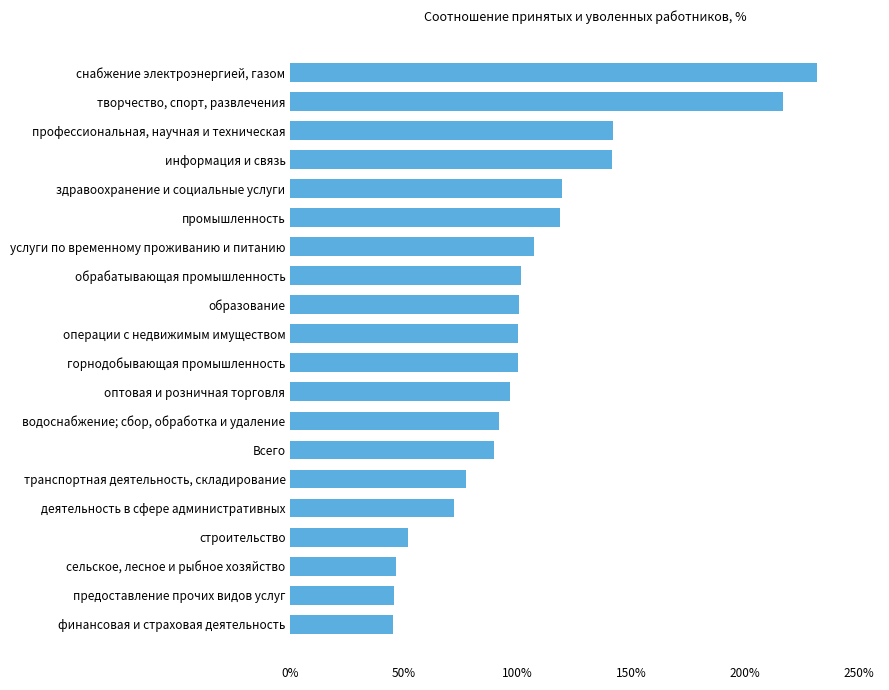

What is the difference between the second highest and second lowest values?

170.8